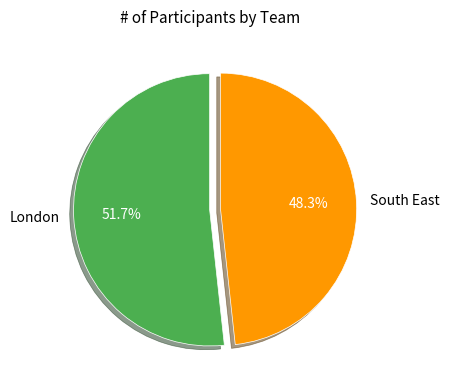

What is the smallest slice in the pie chart?

South East